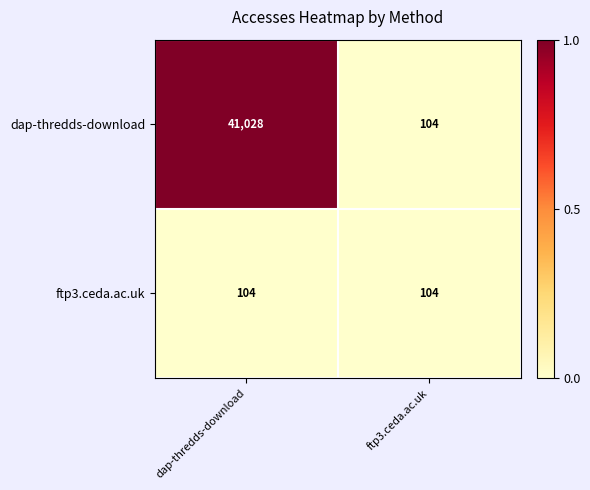

Which series has the largest range (max minus min)?

dap-thredds-download